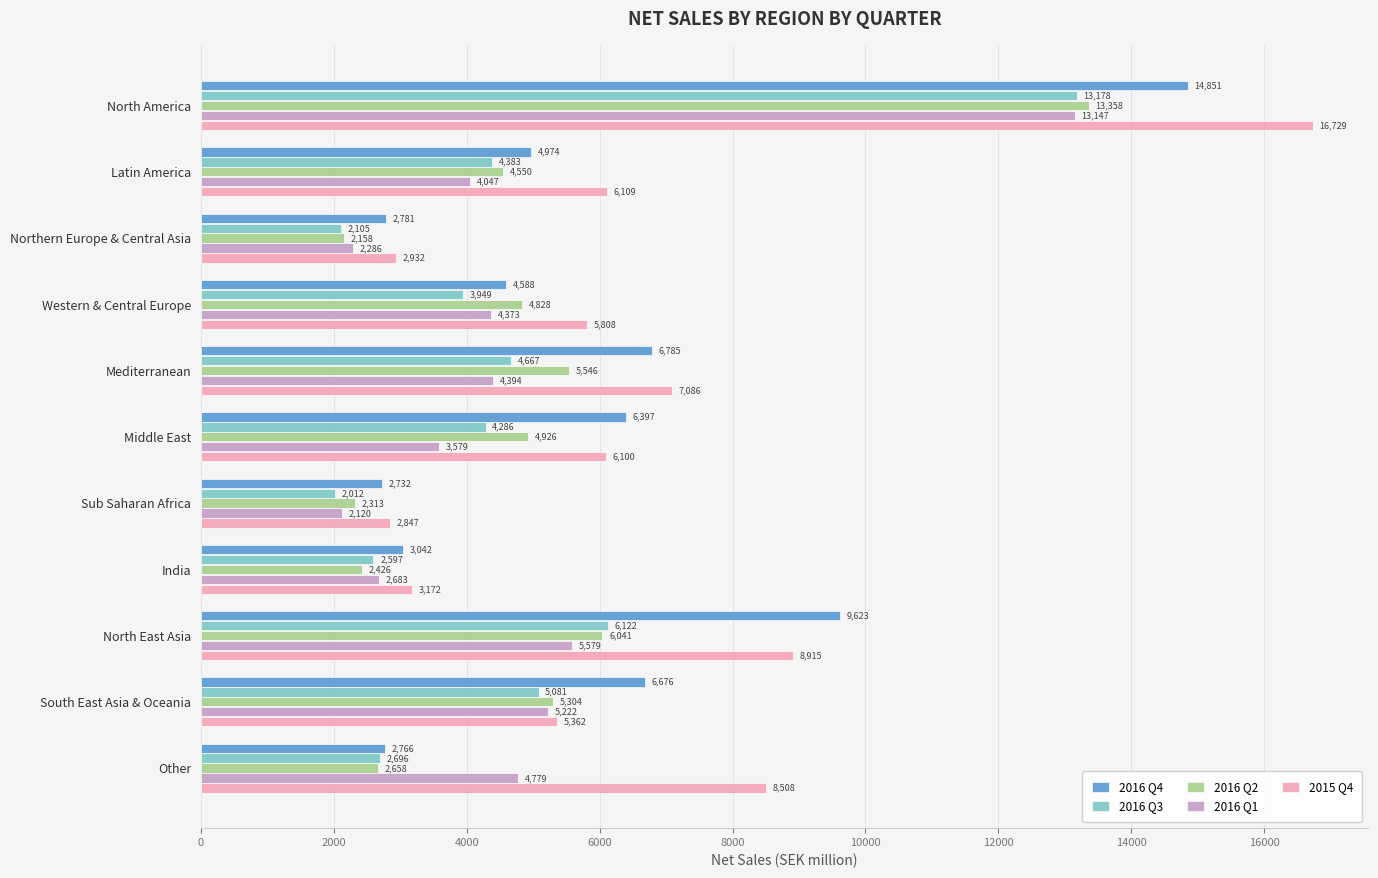

At which label is 2016 Q3 closest to 7595?

North East Asia